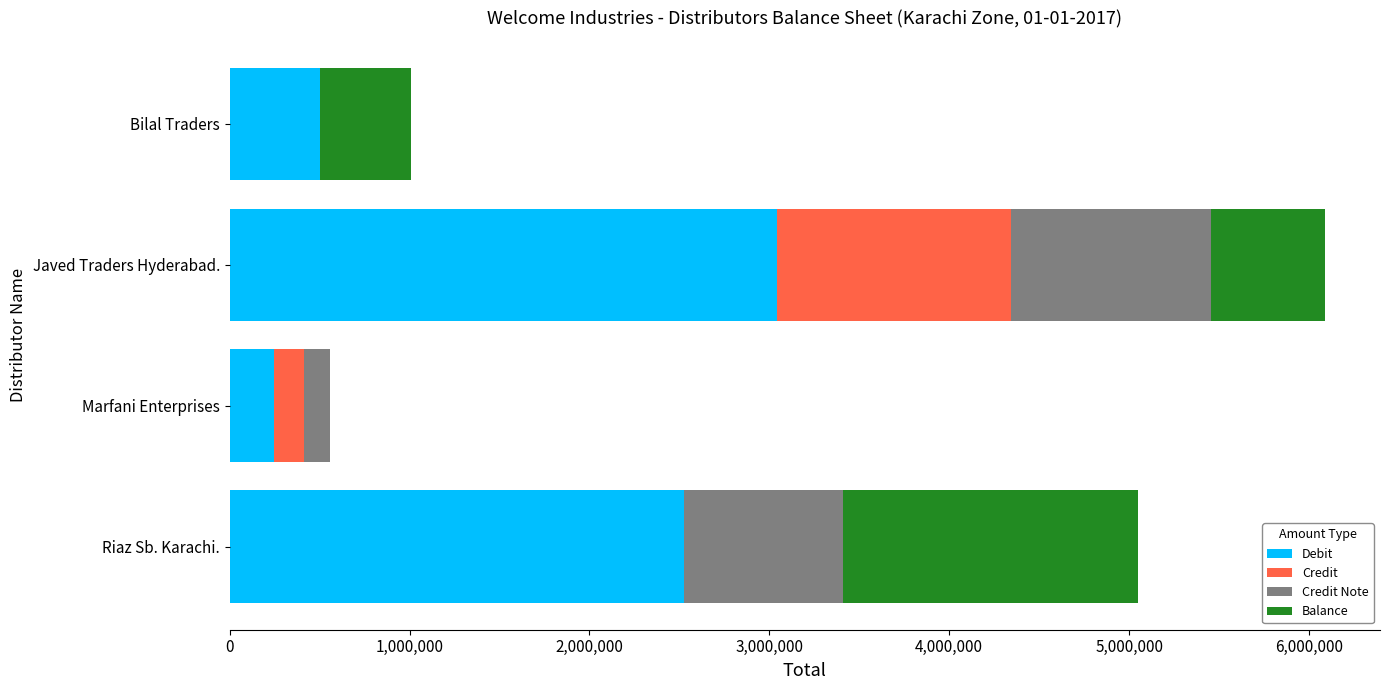

At which category is the sum across all series the highest?

Javed Traders Hyderabad.